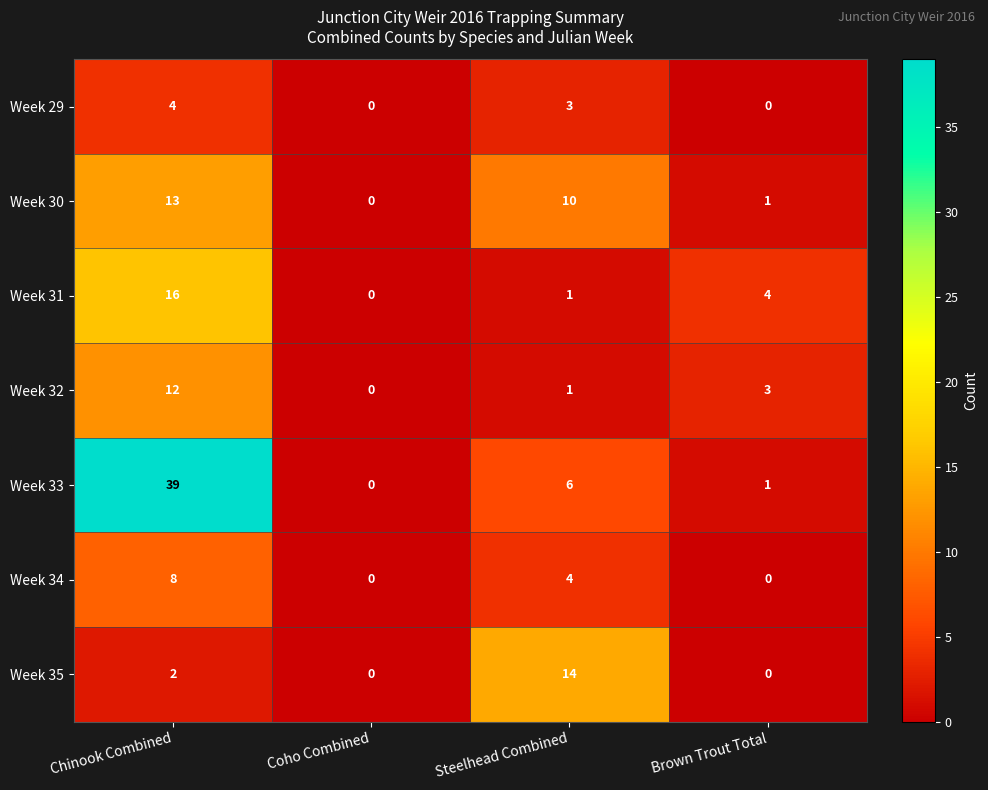

What is the difference between the Week 33 values at Steelhead Combined and Chinook Combined?

33